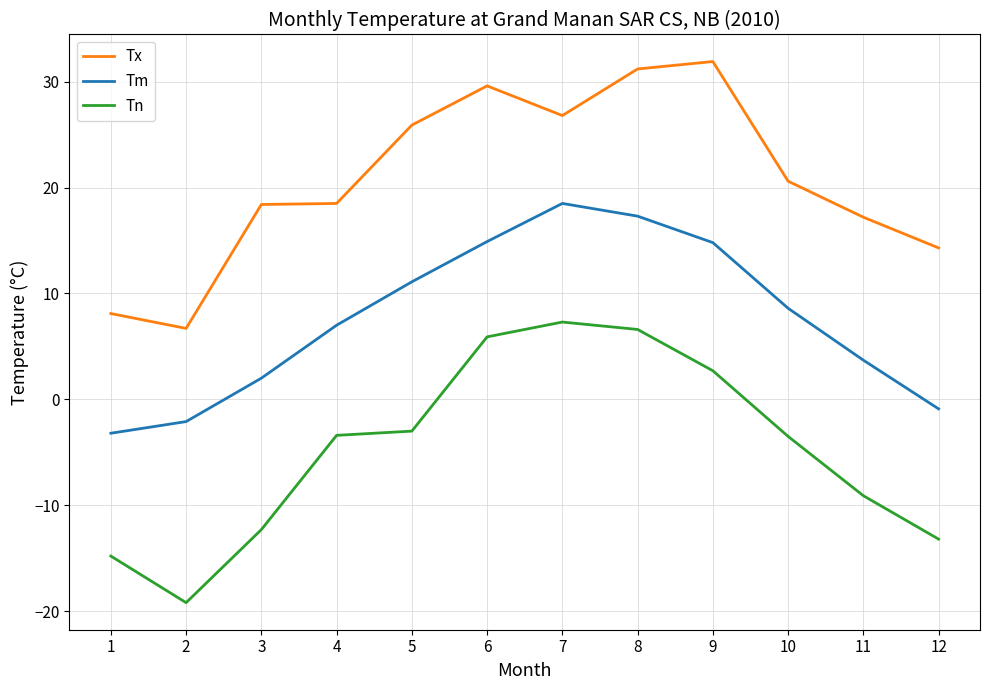

Is the value of Tn at 4 greater than the value of Tm at 12?

No